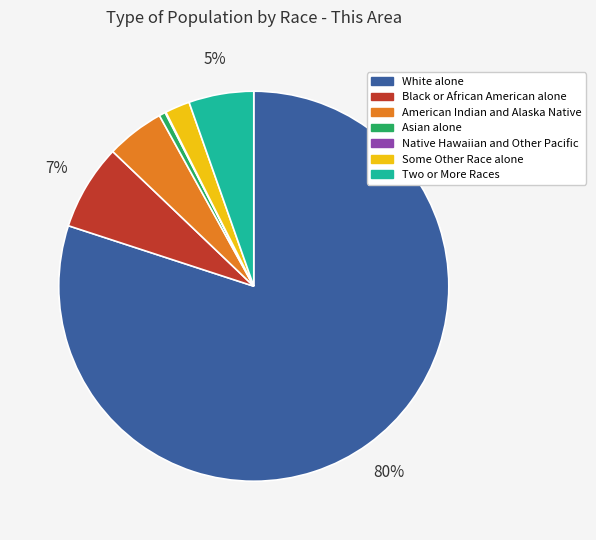

To the nearest percent, what is the average slice percentage?

14%